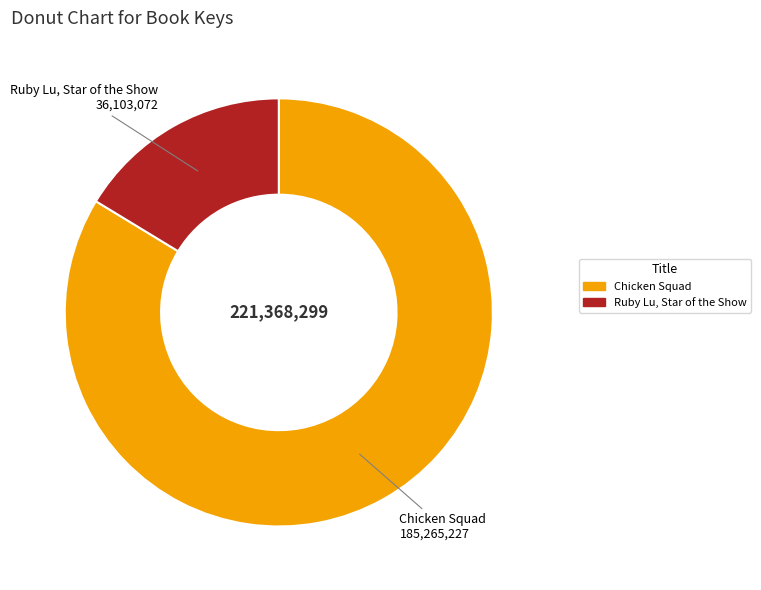

Do Ruby Lu, Star of the Show and Chicken Squad together represent more than half of the pie?

Yes